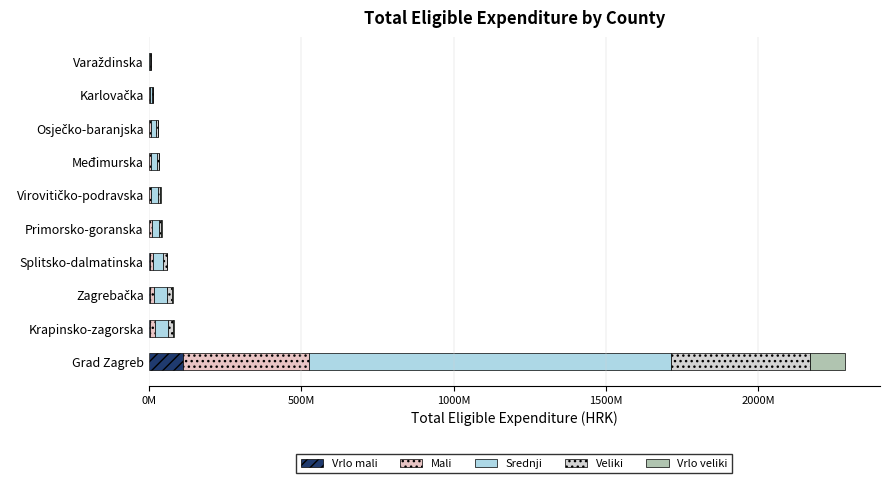

Reading right to left, transcribe all the data shown in this chart.

Vrlo mali: 401467.2	674634.5	1565627.9	1732481.7	1996106.3	2176160.8	3092502.0	4067835.0	4214839.9	114213943.0
Mali: 1445282.1	2428684.1	5636260.3	6236934.2	7185982.7	7834178.8	11133007.2	14644205.8	15173423.7	411170194.9
Srednji: 4175259.4	7016198.4	16282529.7	18017810.0	20759505.7	22632072.0	32162020.9	42305483.5	43834335.1	1187825007.4
Veliki: 1605869.0	2698537.9	6262511.4	6929926.9	7984425.3	8704643.1	12370008.0	16271339.8	16859359.7	456855772.1
Vrlo veliki: 401467.2	674634.5	1565627.9	1732481.7	1996106.3	2176160.8	3092502.0	4067835.0	4214839.9	114213943.0